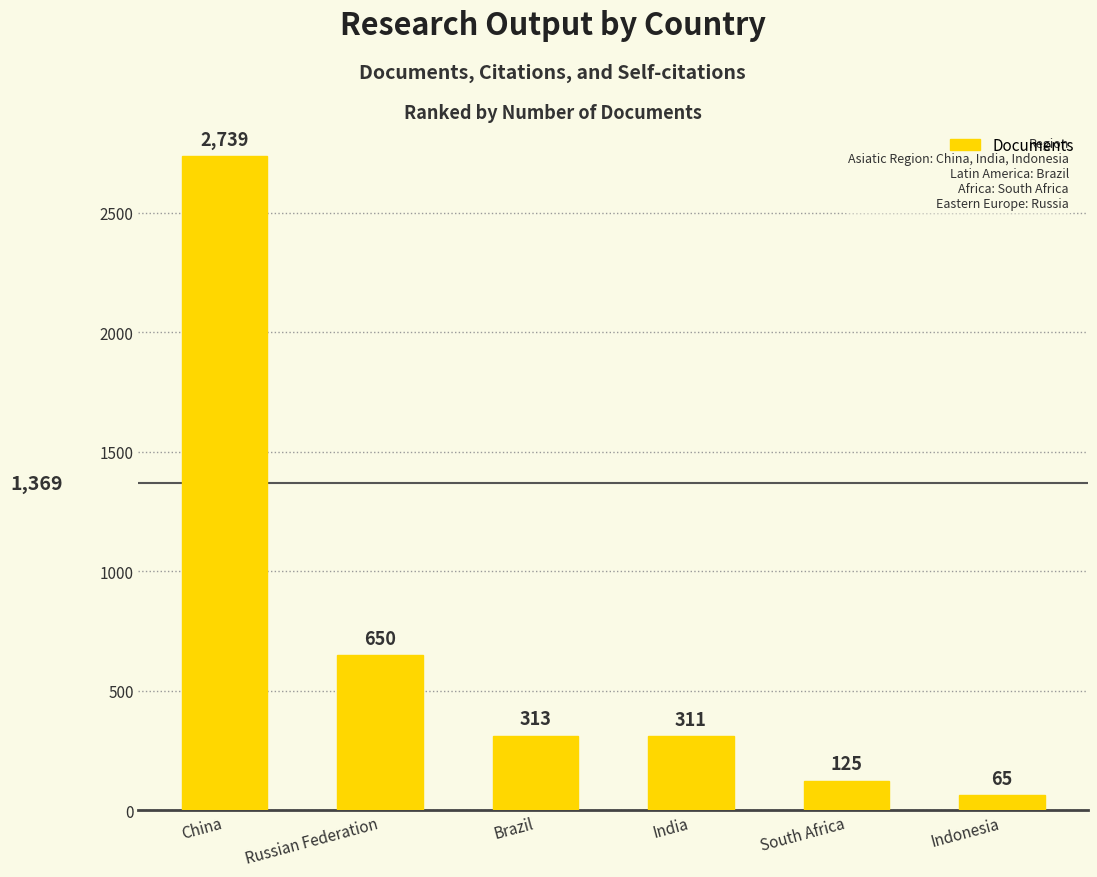

List the labels in order of value, largest first.

China, Russian Federation, Brazil, India, South Africa, Indonesia